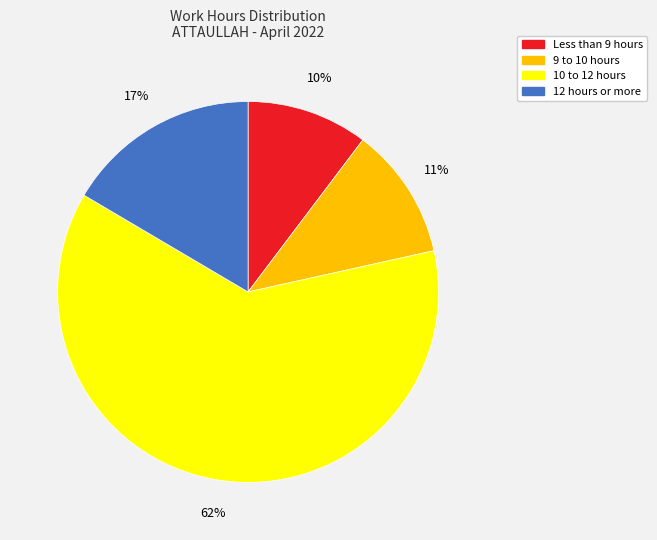

Is there a majority slice in this chart?

Yes